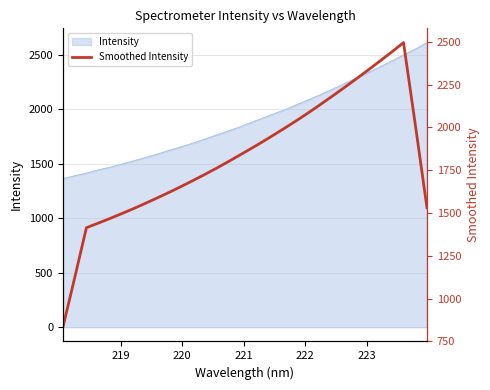

How many lines are shown in the chart?

1